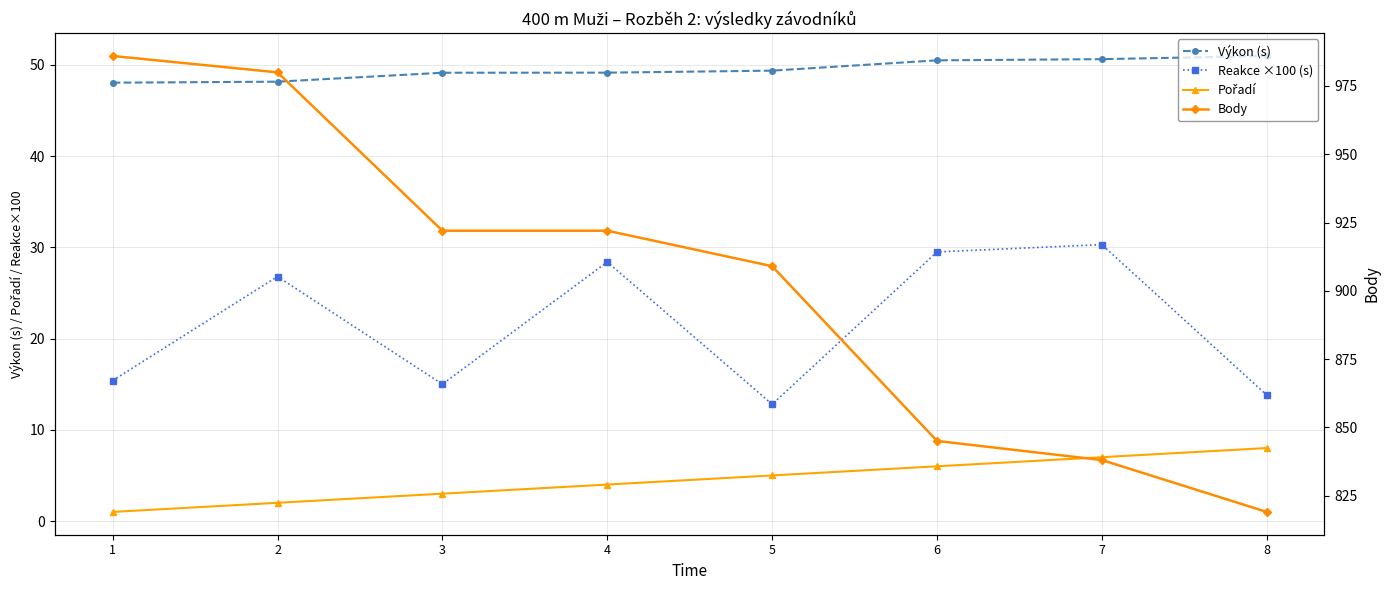

What is the sum of the Body values at 6 and 5?

1754.0